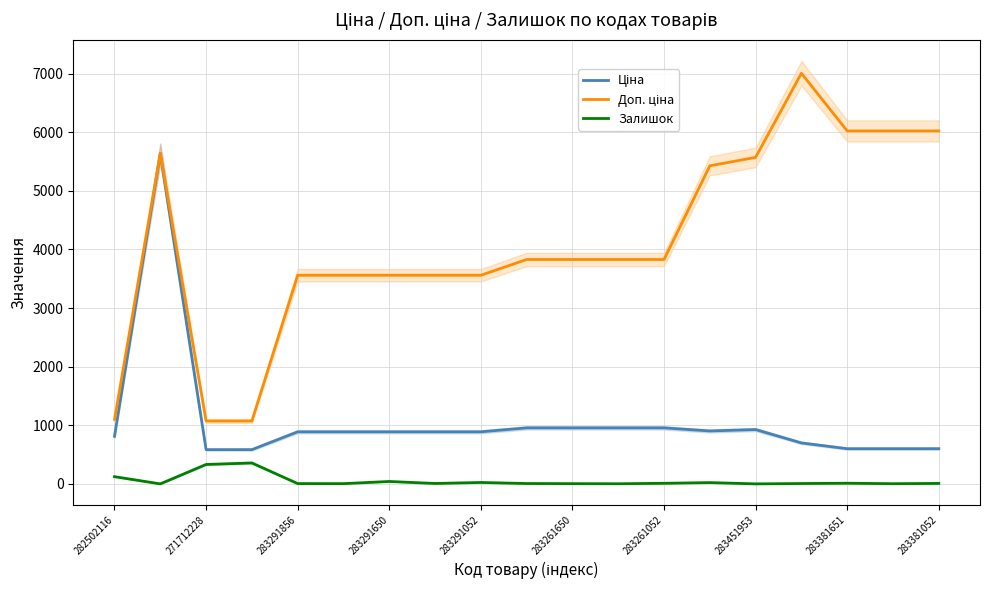

How many lines are shown in the chart?

3